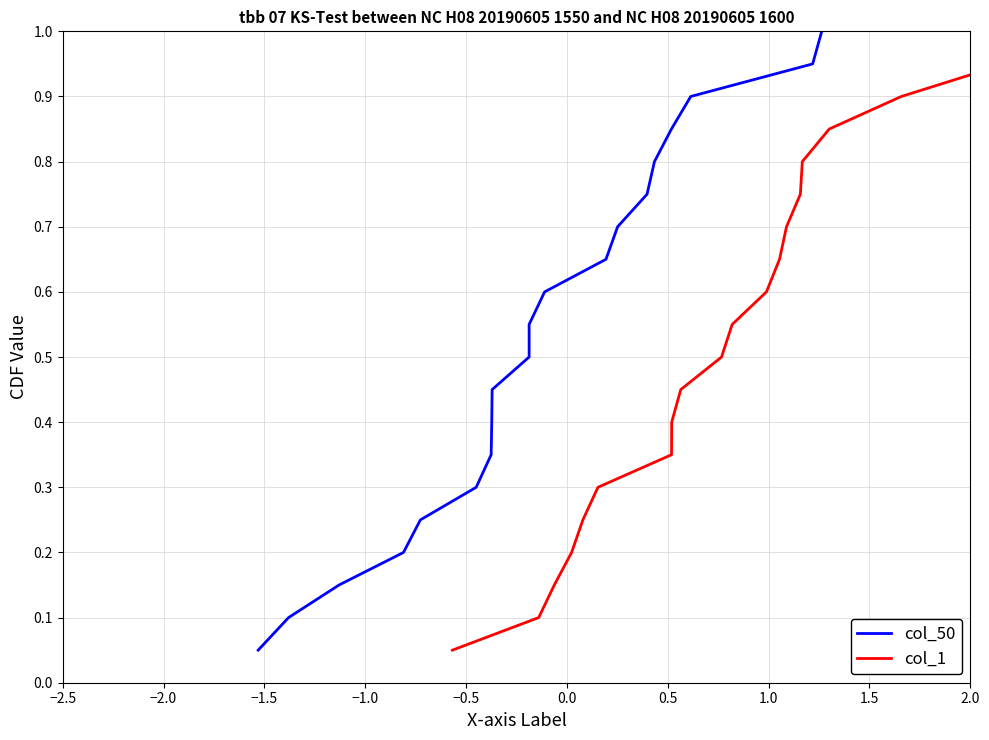

What is the average value of the col_50 series?

0.5